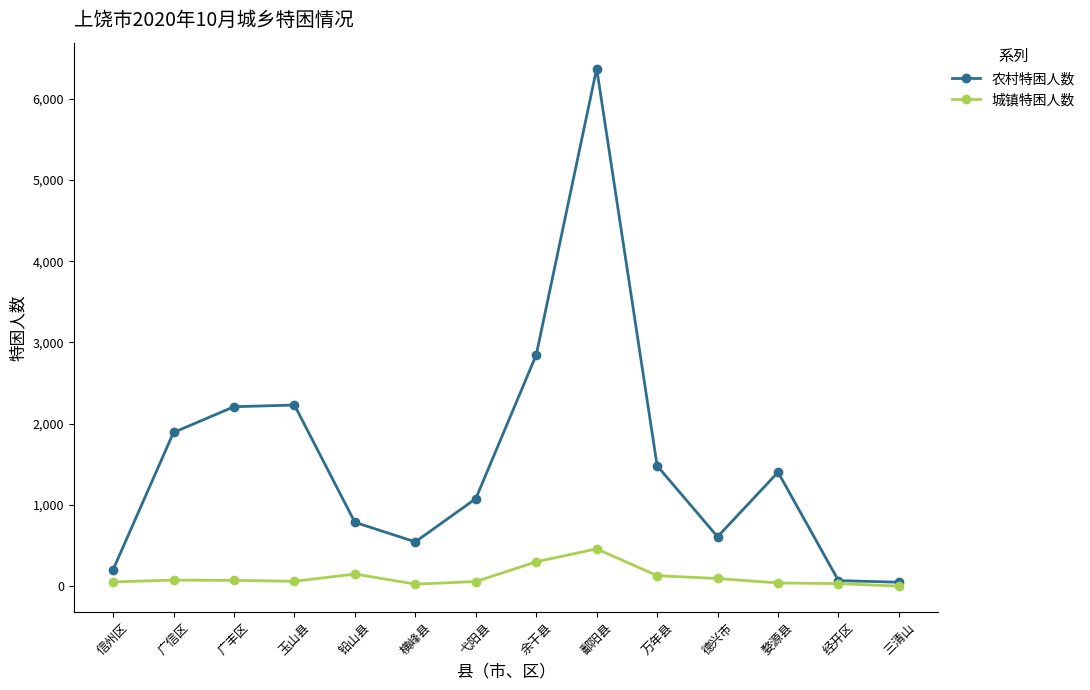

List the series in order of their peak value, lowest first.

城镇特困人数, 农村特困人数